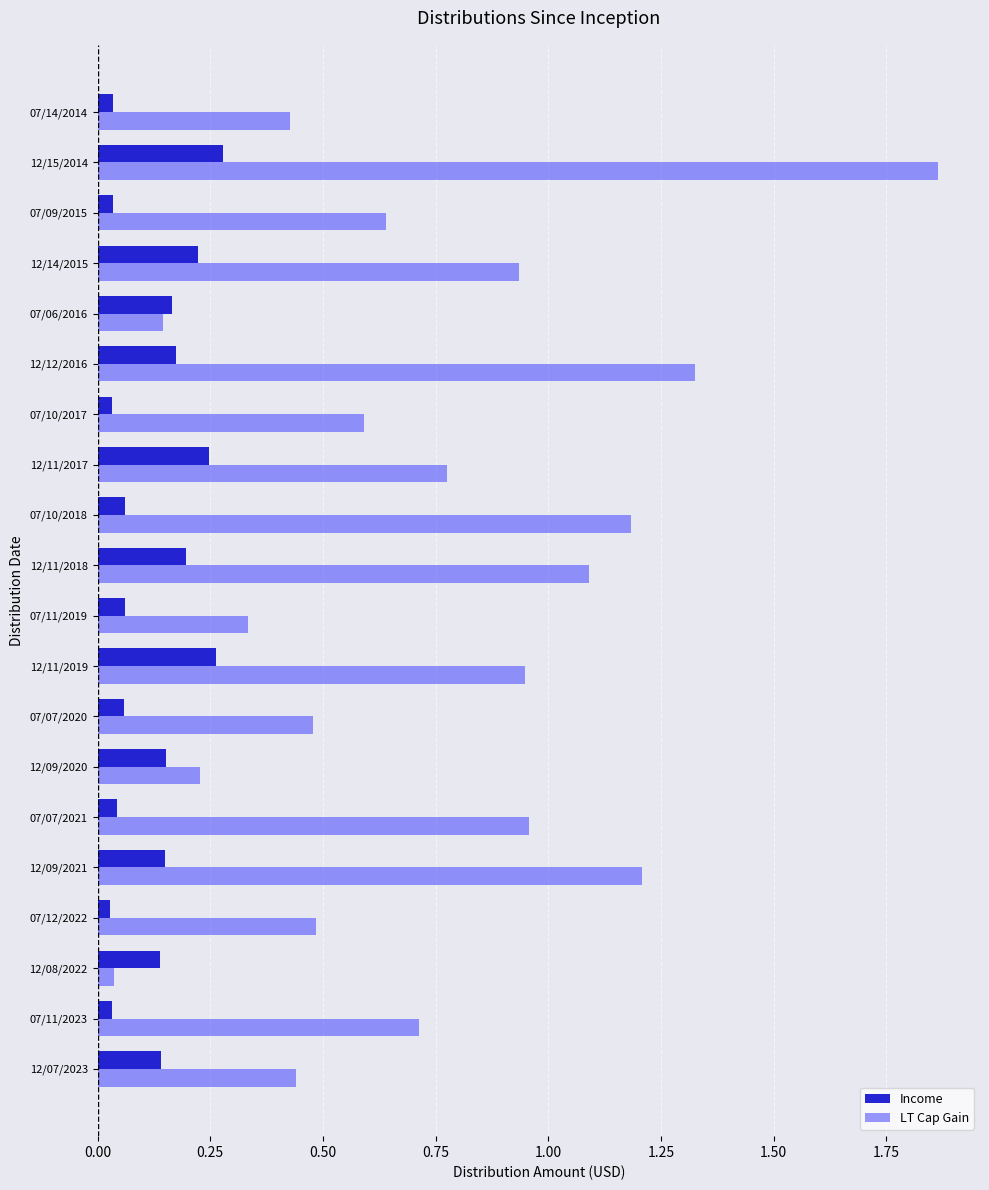

What is the sum of all Income values?

2.5